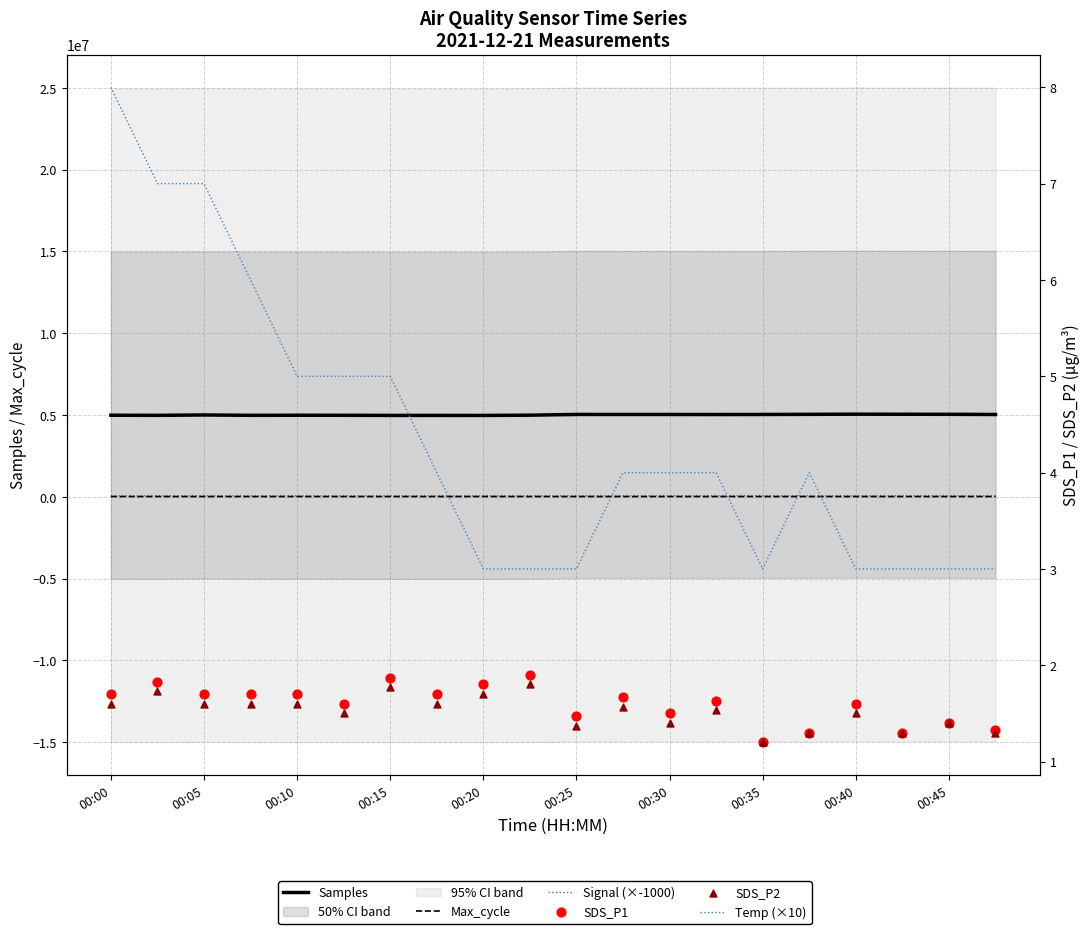

At how many categories does at least one series exceed 4114739?

20